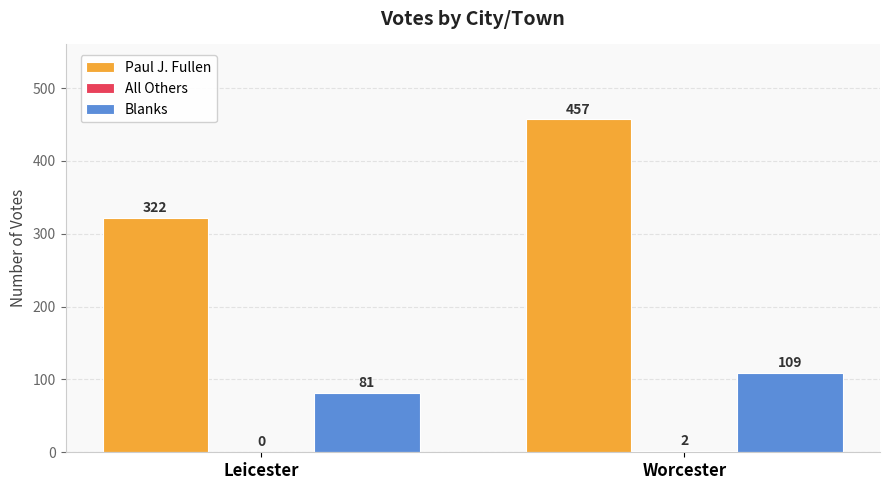

What is the sum of all Paul J. Fullen values?

779